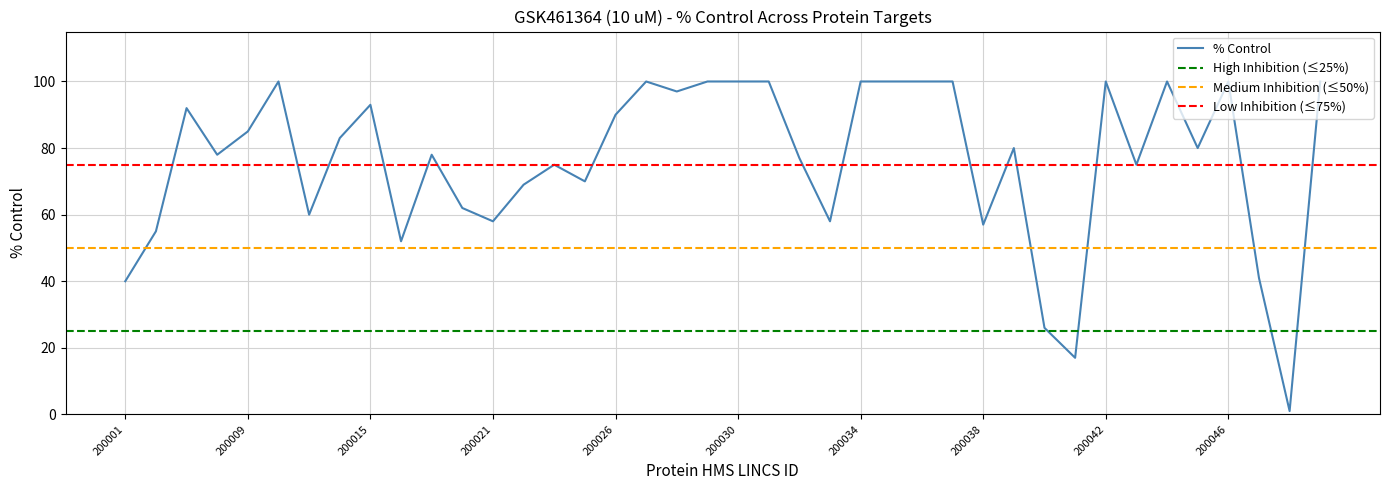

Read the value at 200037, to the nearest 10.

100